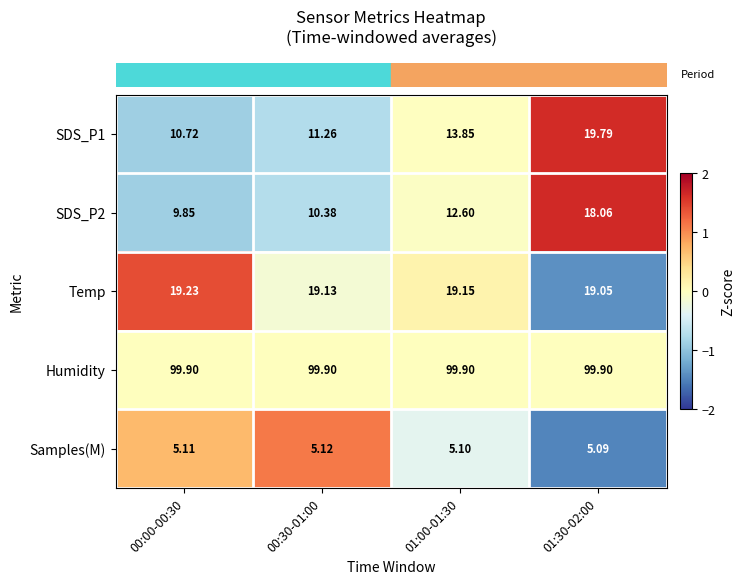

Which series has the largest total across all categories?

Humidity